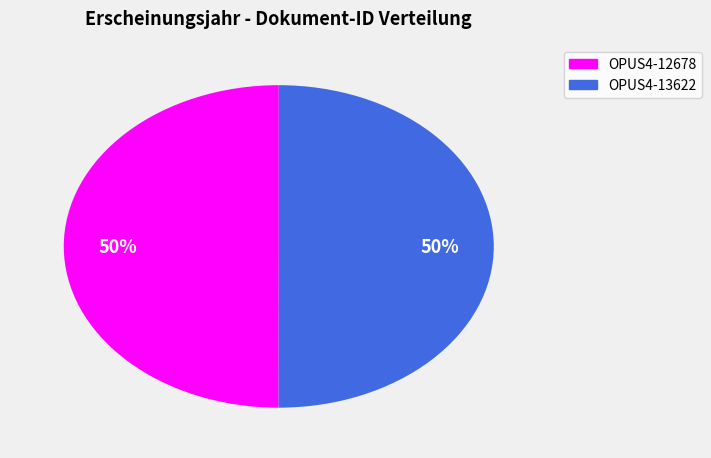

Is it true that OPUS4-13622 is 44% of the pie?

False